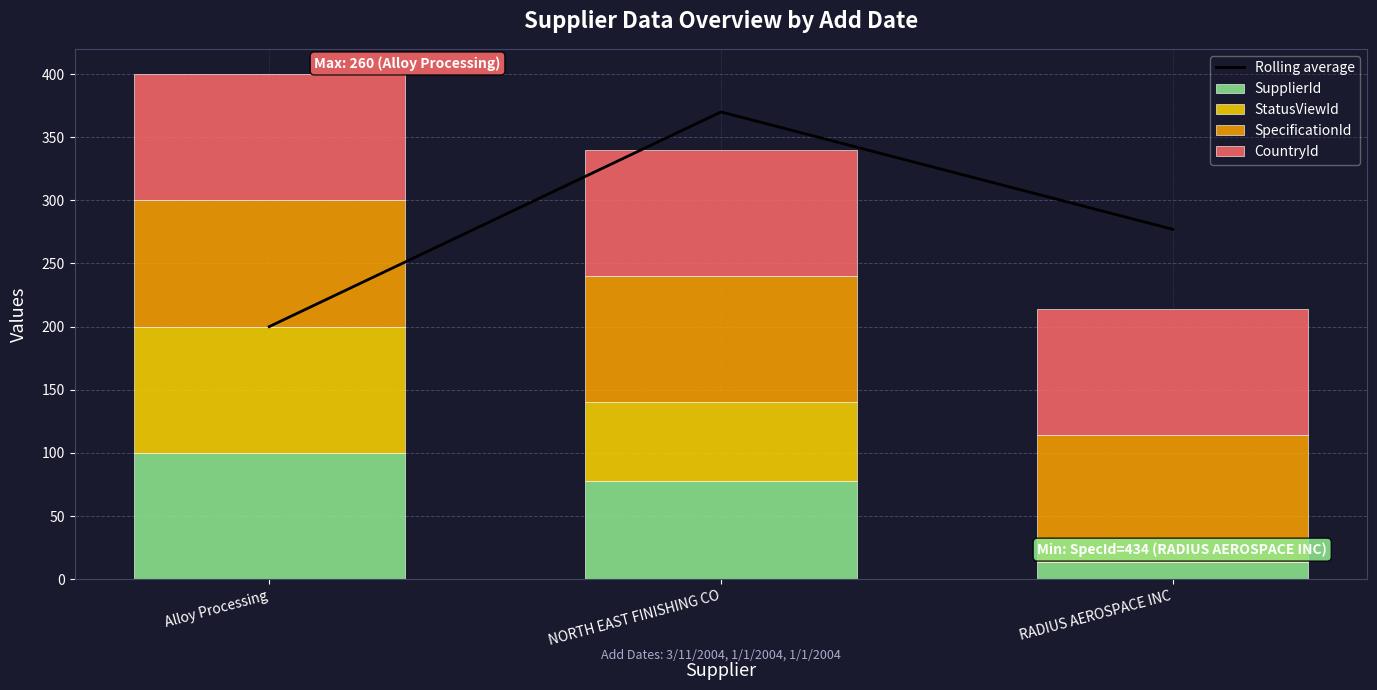

At how many categories does at least one series exceed 175?

3